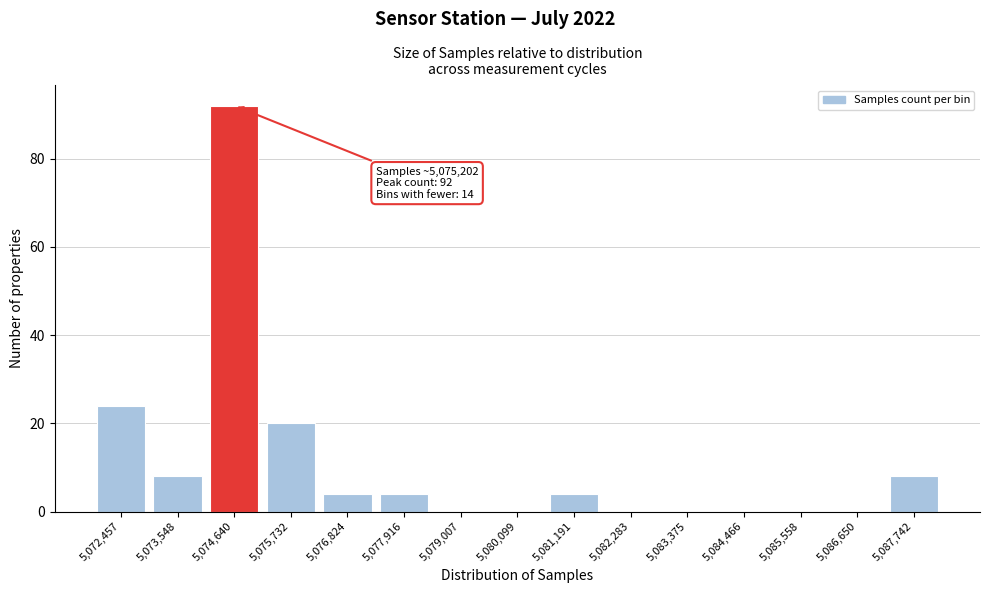

Reading left to right, what are all the values shown in this chart?

5,072,457=24	5,073,548=8	5,074,640=92	5,075,732=20	5,076,824=4	5,077,916=4	5,079,007=0	5,080,099=0	5,081,191=4	5,082,283=0	5,083,375=0	5,084,466=0	5,085,558=0	5,086,650=0	5,087,742=8